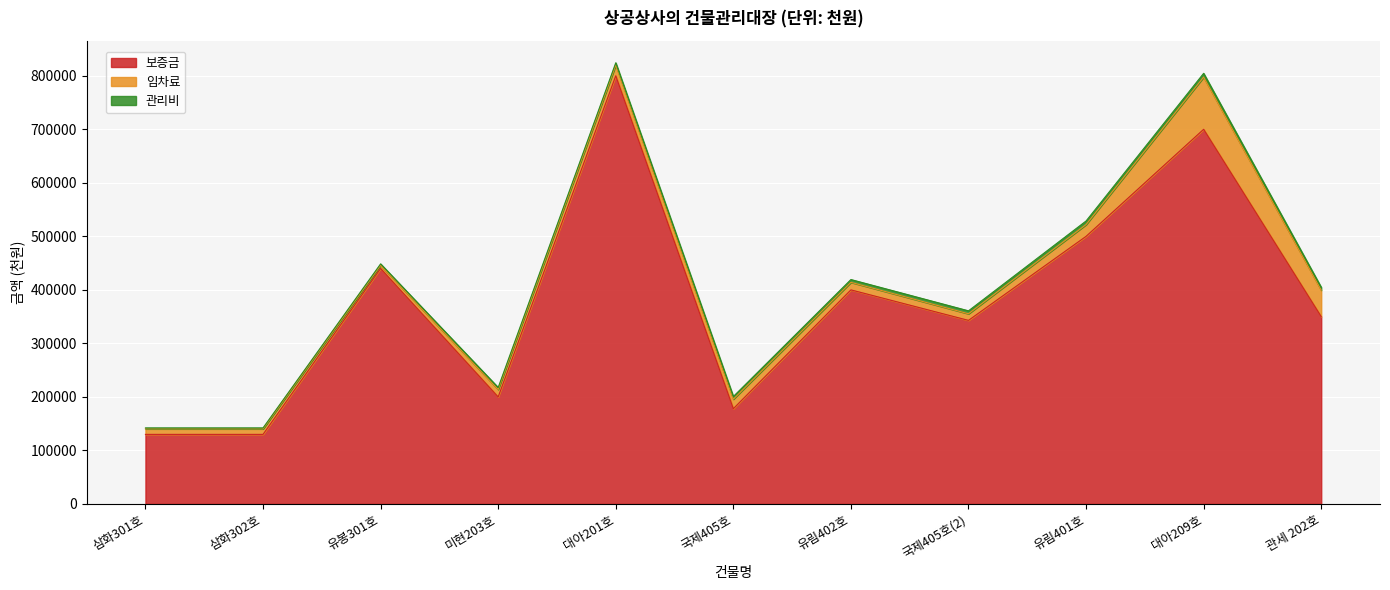

What is the difference between the highest and lowest values at 대아209호?

692900